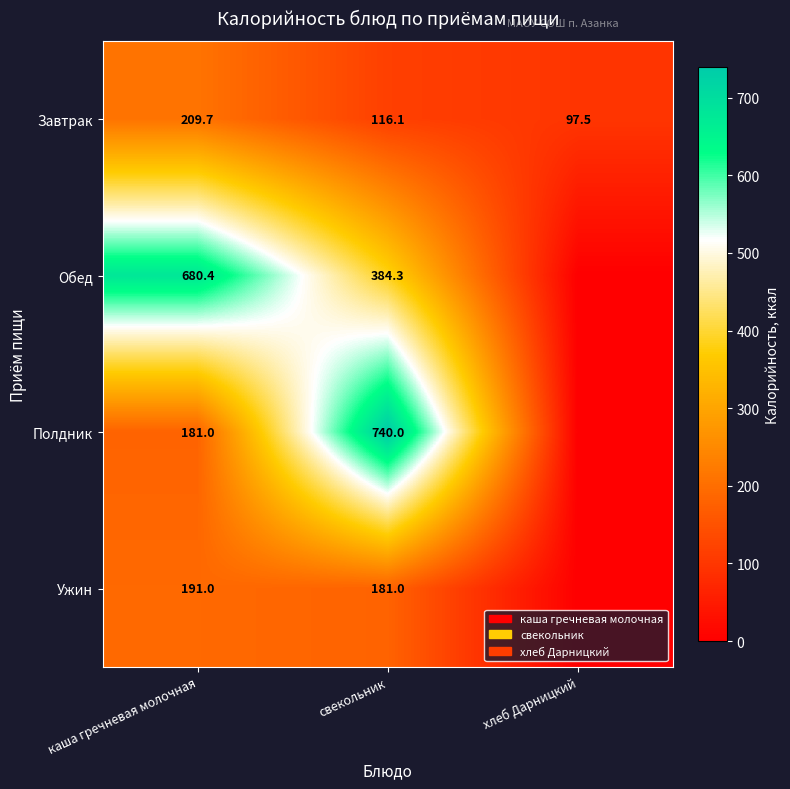

The Завтрак series shows 116.9 at каша гречневая молочная. True or false?

False